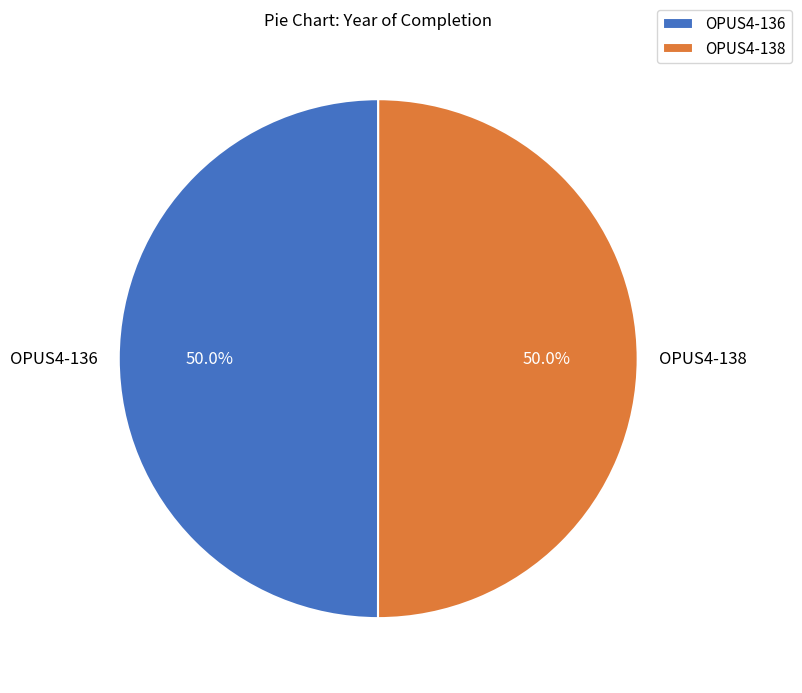

Approximately how many times larger is the value at OPUS4-138 compared to OPUS4-136?

1.0